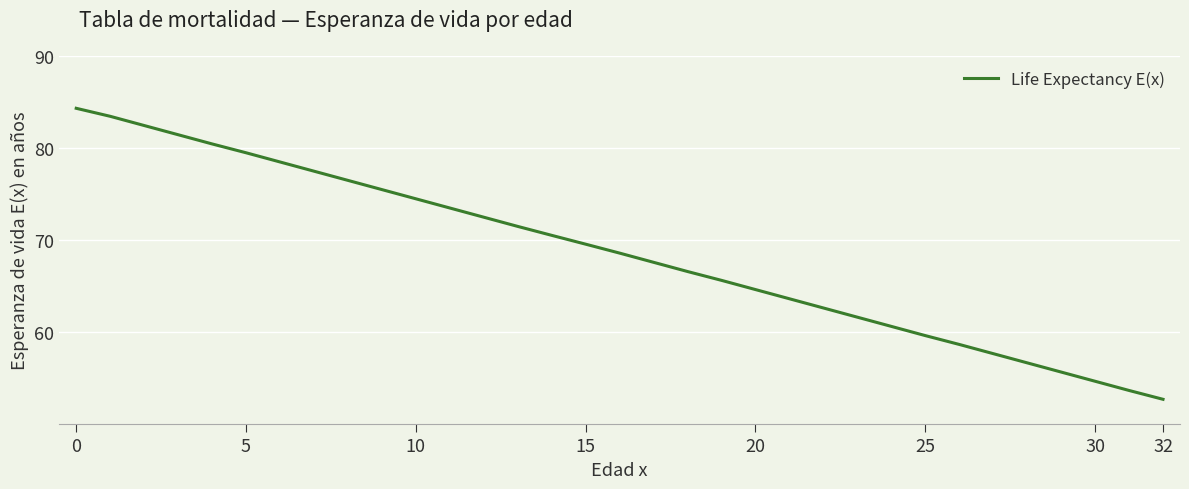

What is the maximum value shown in the chart?

84.3